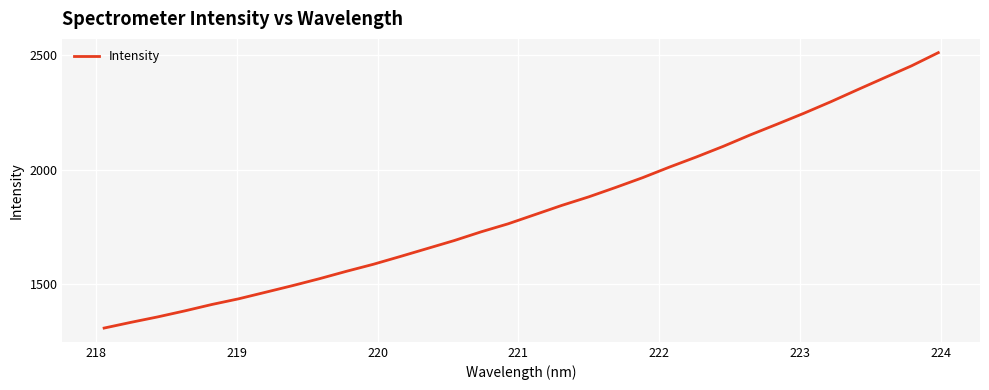

What is the difference between the maximum and minimum values?

1200.2